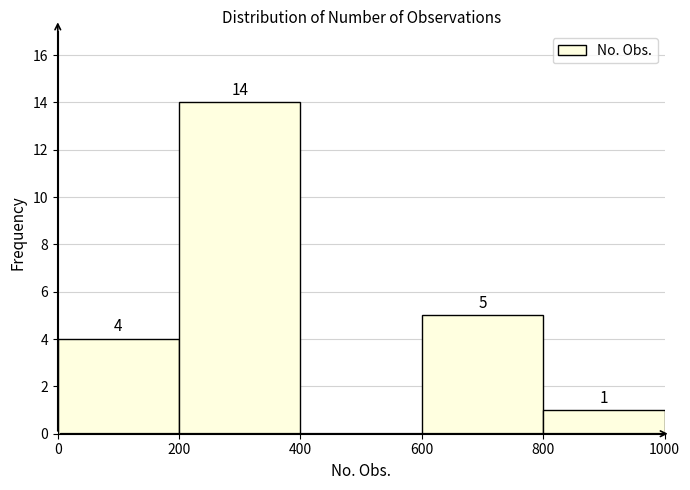

Which range on the x-axis has the tallest bar?

200 to 400